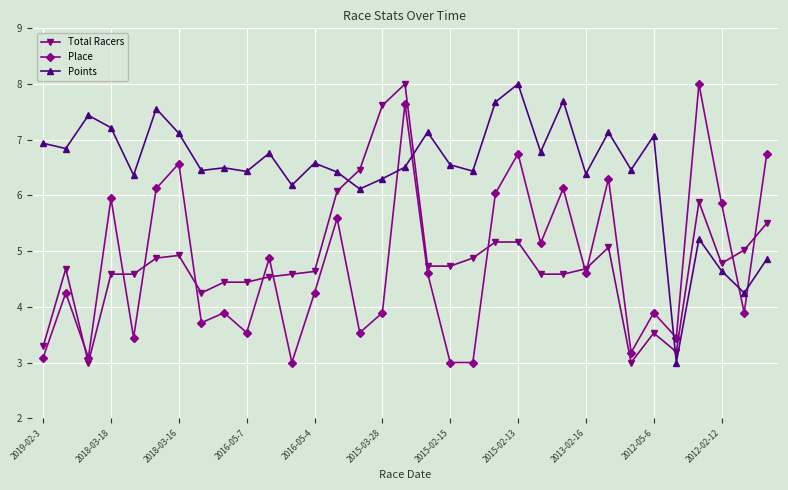

What is the value of the Total Racers point at the 5th from the left?

4.6